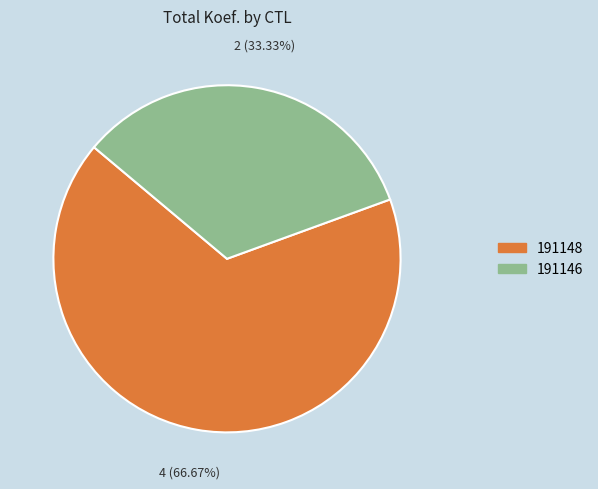

The 191148 slice represents 59% of the pie. True or false?

False